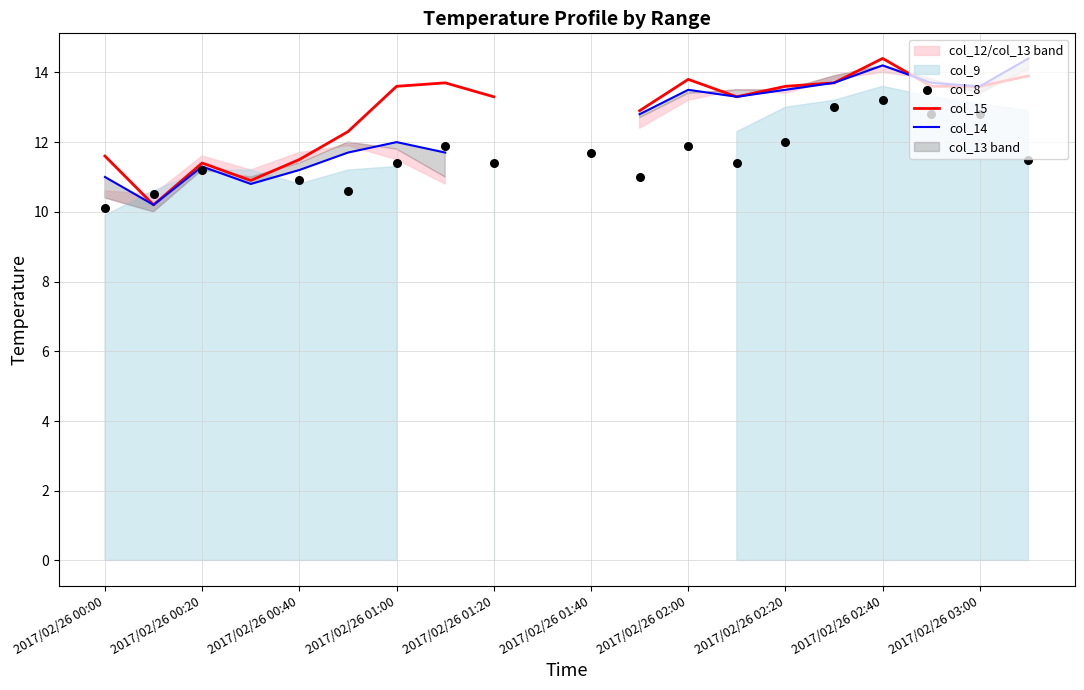

At how many categories does at least one series exceed 10?

19